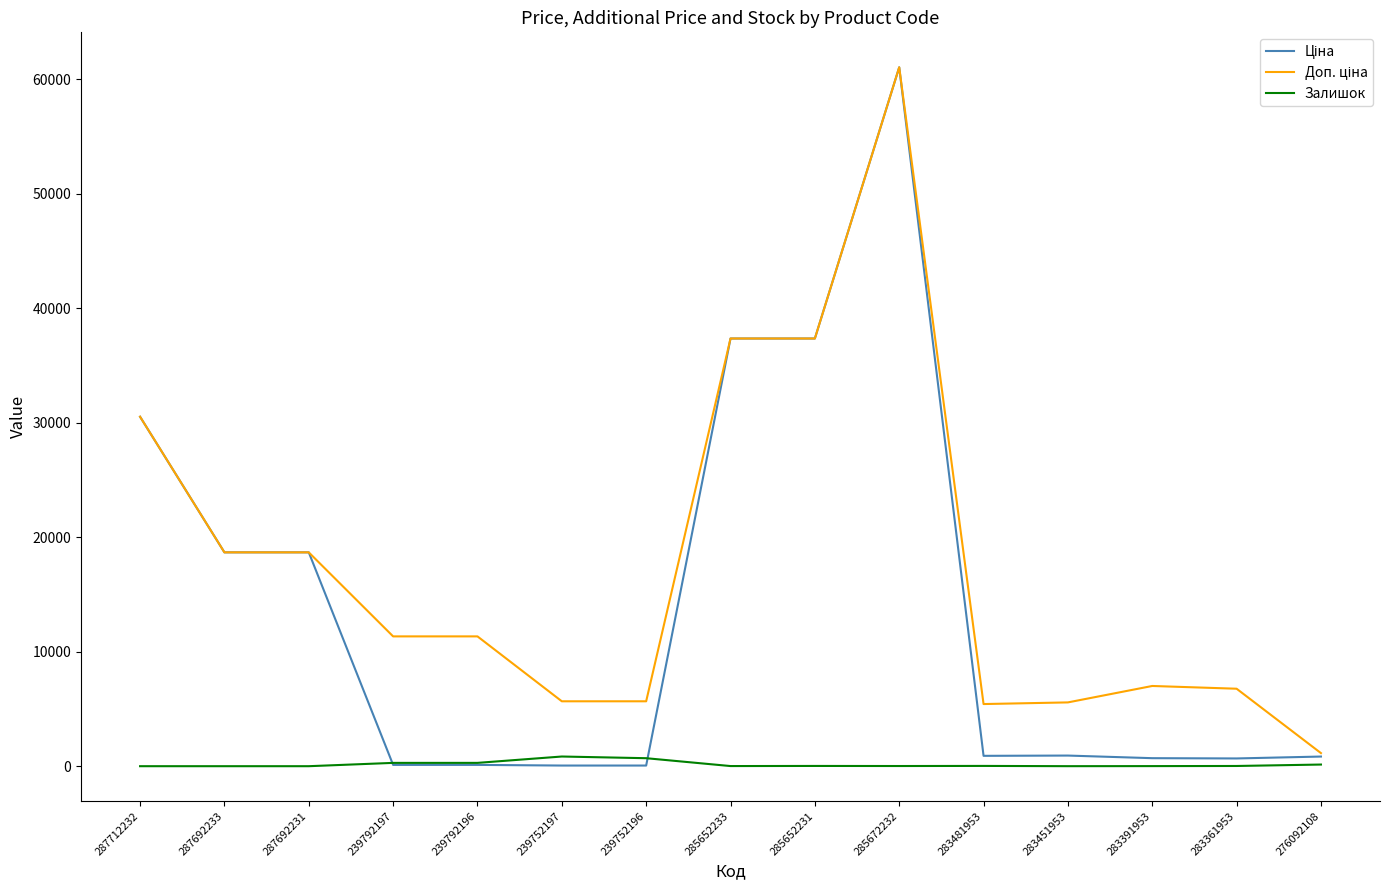

What is the maximum value shown in the chart?

61024.7